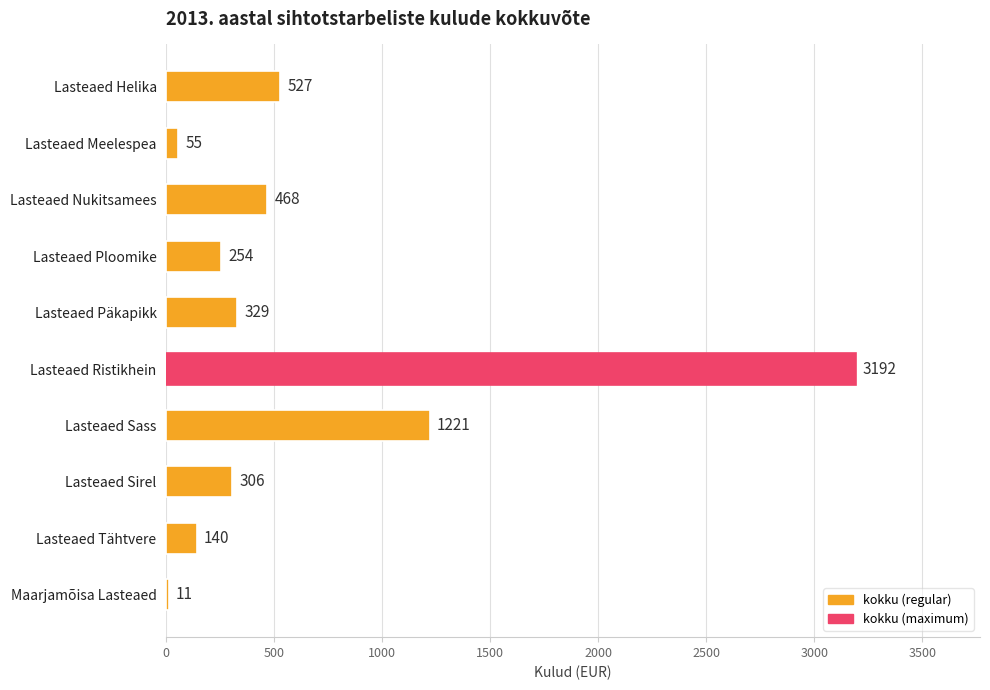

What is the change in value from Lasteaed Nukitsamees to Lasteaed Tähtvere?

-328